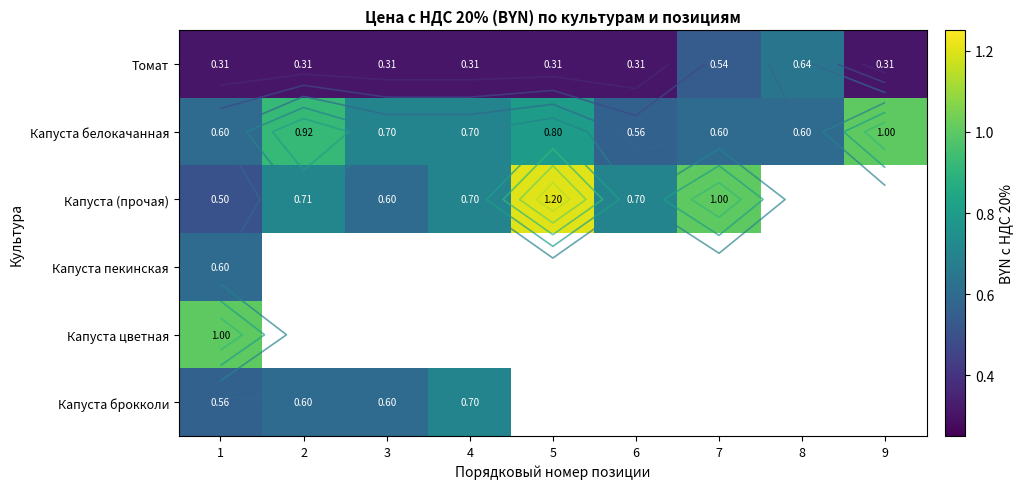

At which label is Капуста цветная closest to 1?

1